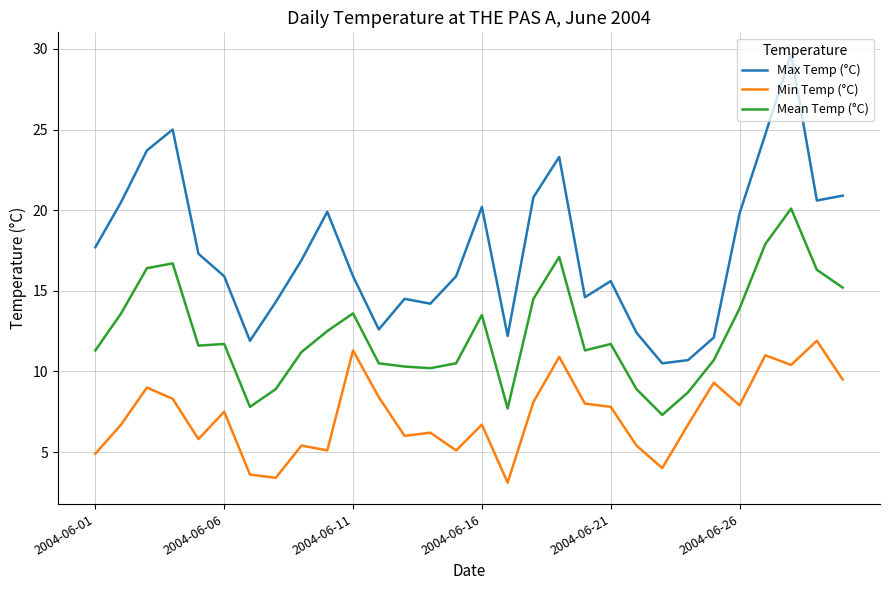

What are all the series names shown in the legend?

Max Temp (°C), Min Temp (°C), Mean Temp (°C)